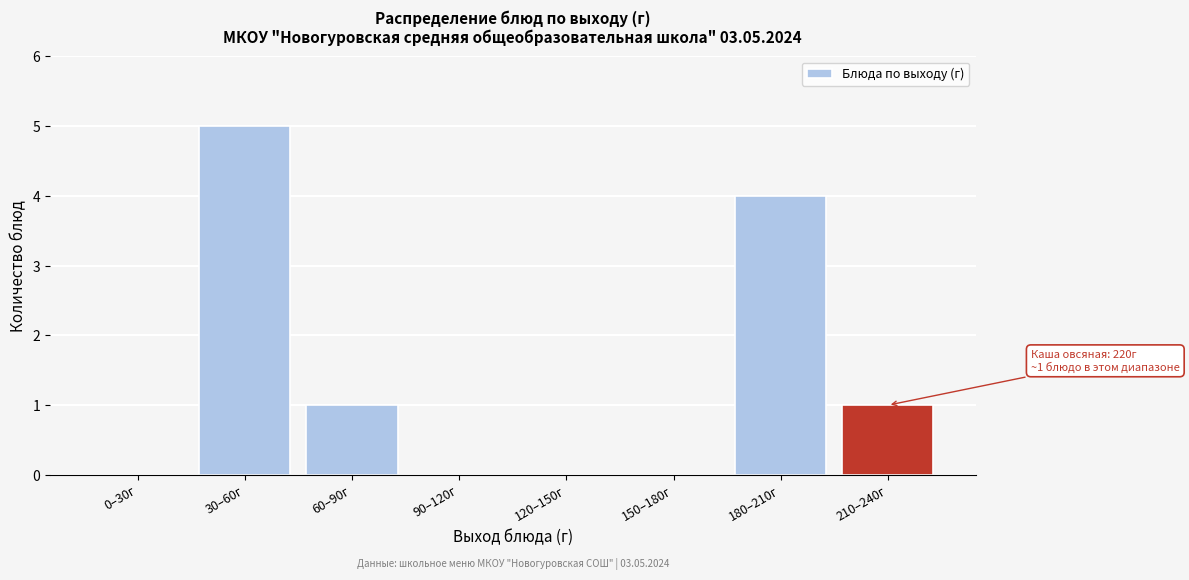

Reading left to right, extract all data points from this chart.

0–30г=0	30–60г=5	60–90г=1	90–120г=0	120–150г=0	150–180г=0	180–210г=4	210–240г=1